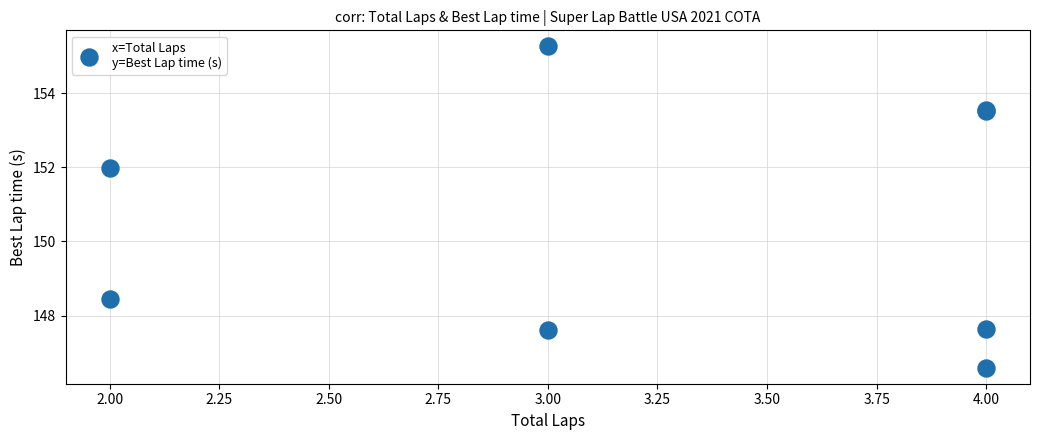

What Y value in the scatter plot is closest to 150?

148.4